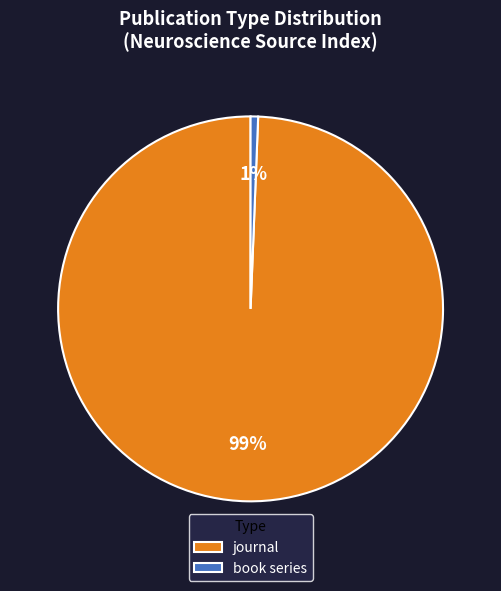

Rank the categories by value from highest to lowest.

journal, book series